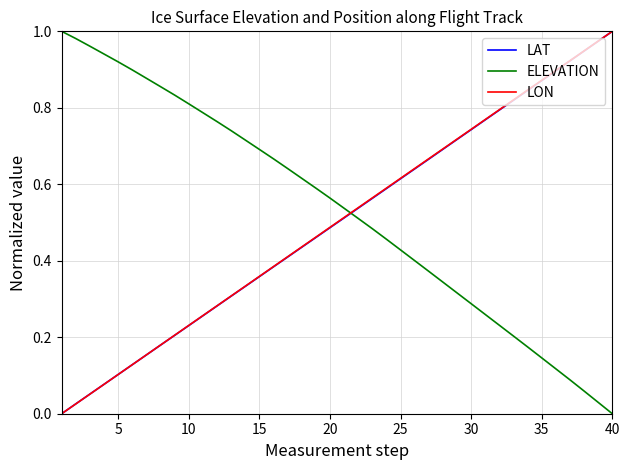

How many times do LON and ELEVATION cross each other?

1